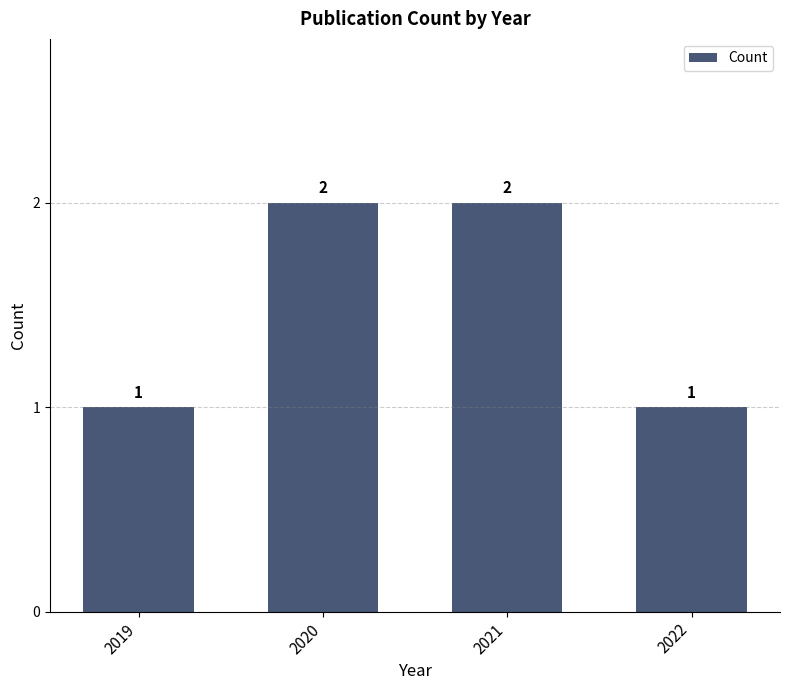

What is the average value?

2